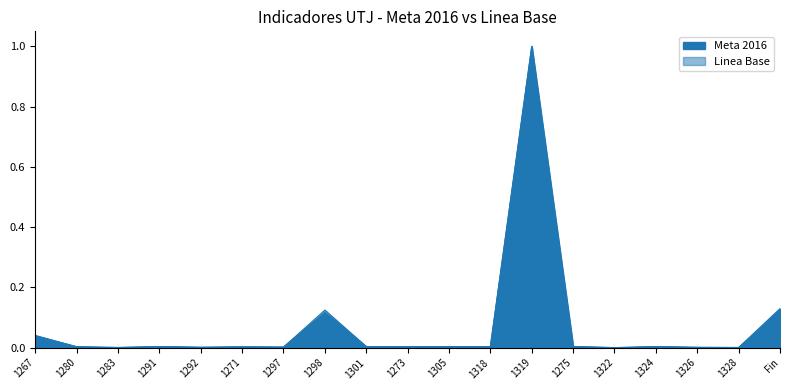

The value of Linea_base at 1322 is 0.0. True or false?

True